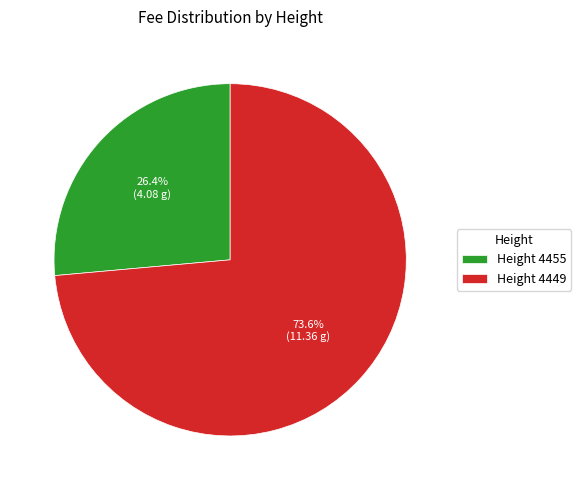

What is the ratio of the value at Height 4455 to the value at Height 4449?

0.4